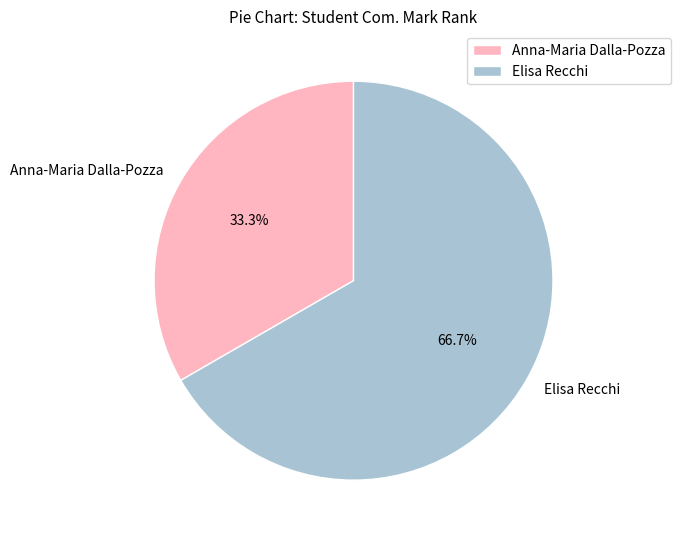

Combined, do Elisa Recchi and Anna-Maria Dalla-Pozza account for over 50%?

Yes